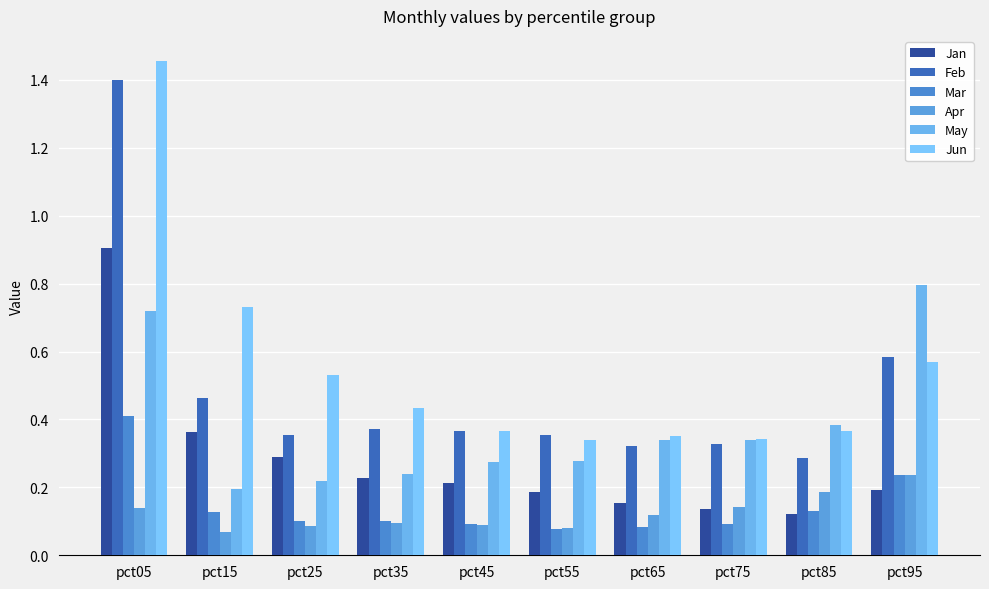

What is the lowest value of the May series?

0.2